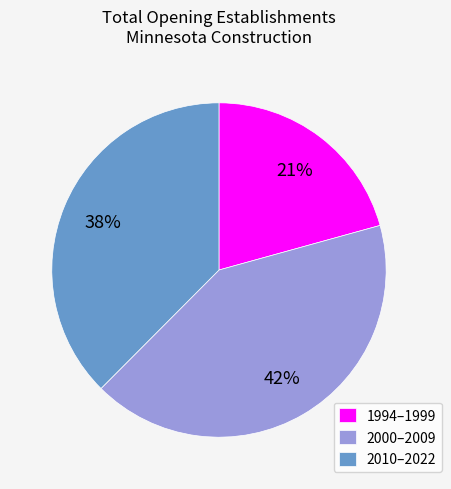

True or false: 2000–2009 accounts for 42% of the total.

True